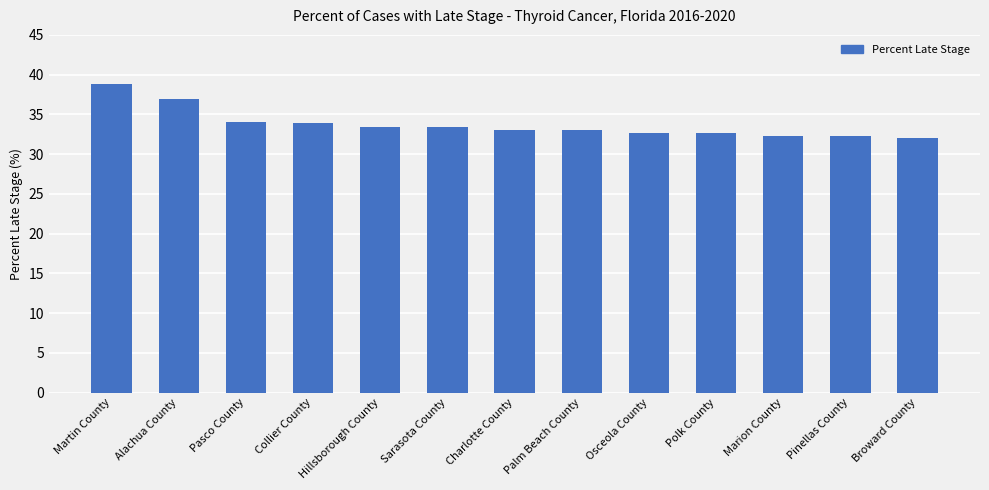

What is the change in value from Martin County to Collier County?

-4.9